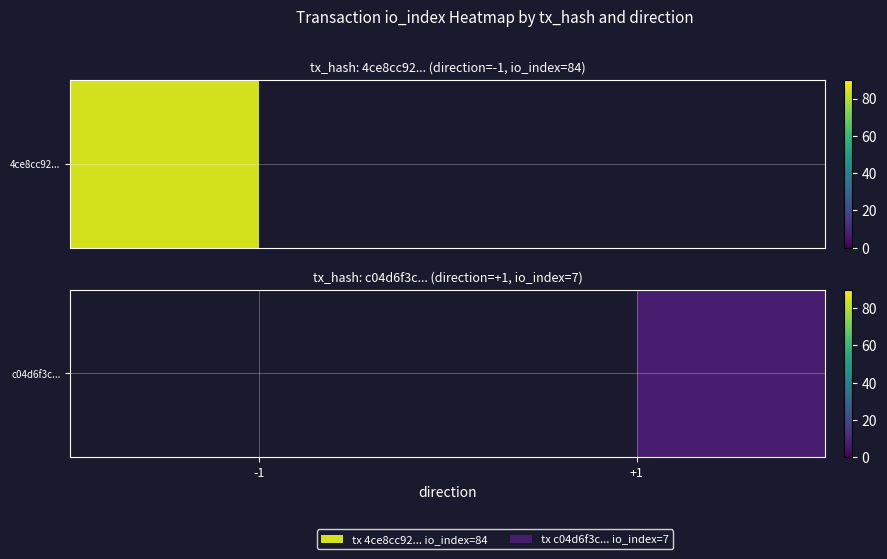

Count the number of data series in this chart.

1